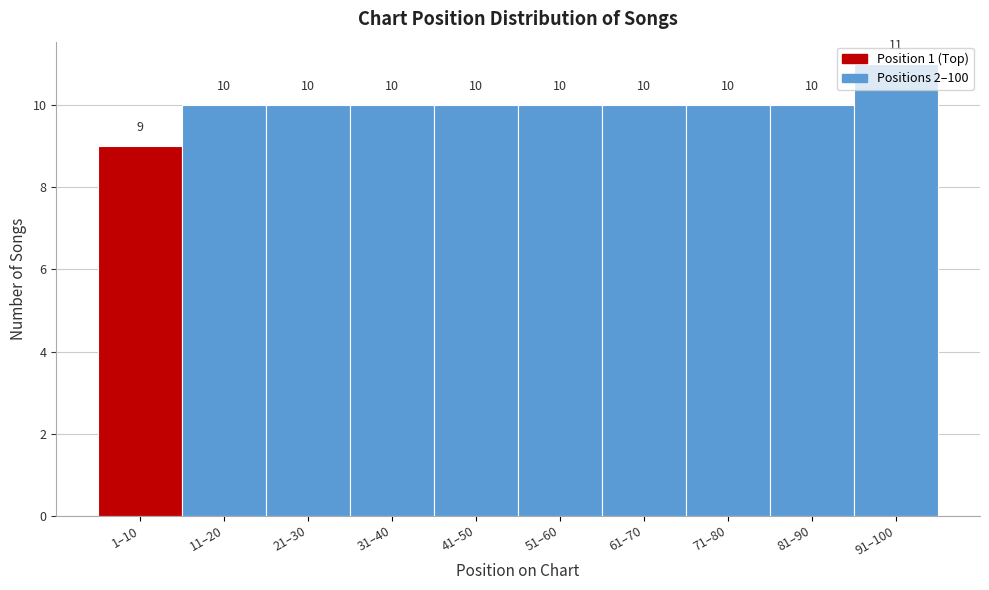

What is the label of the 4th bar from the left?

31–40